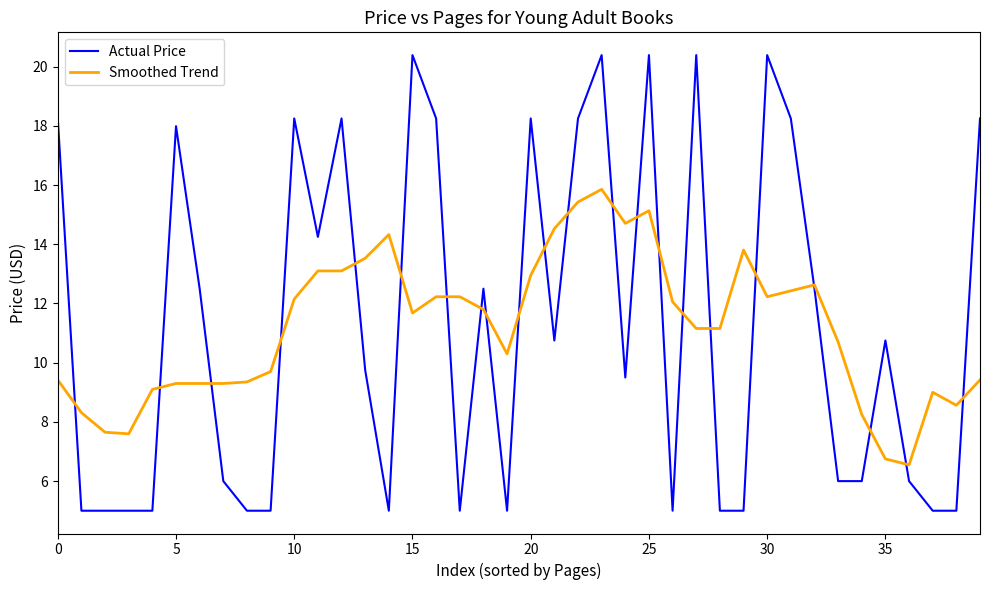

What is the minimum value shown in the chart?

5.0